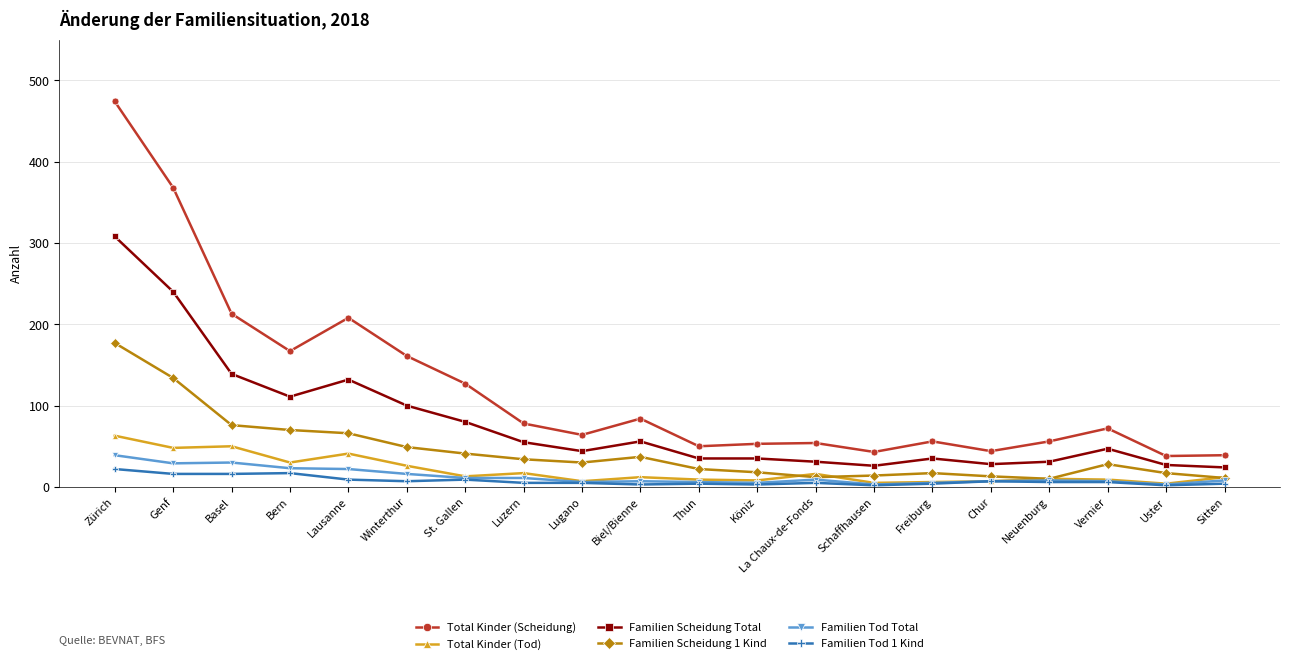

What is the label of the 17th point from the left?

Neuenburg